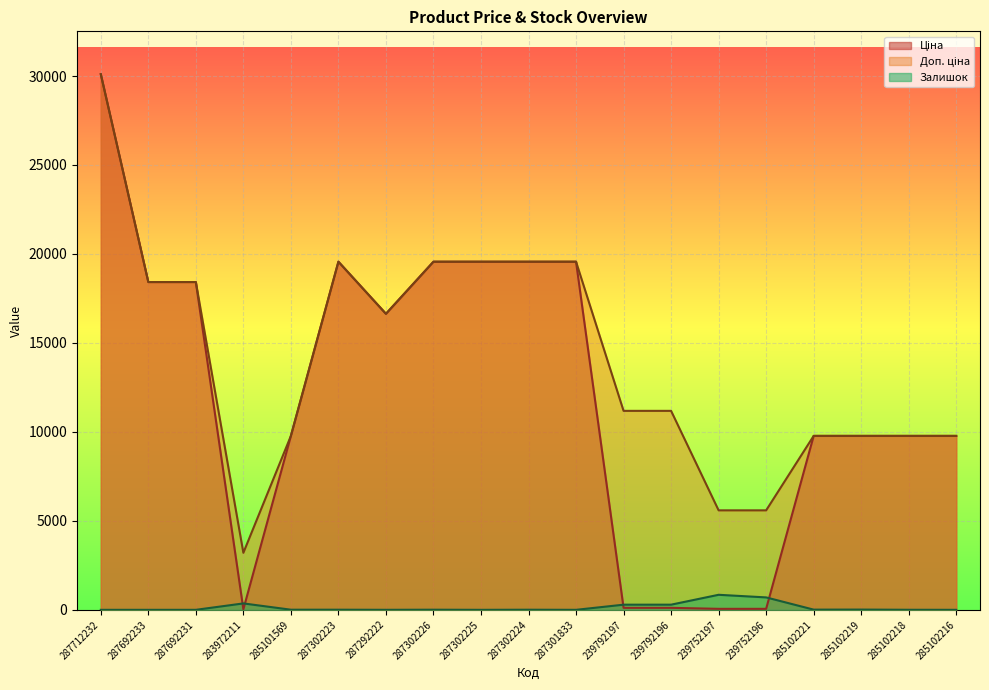

At which category is the sum across all series the highest?

287712232